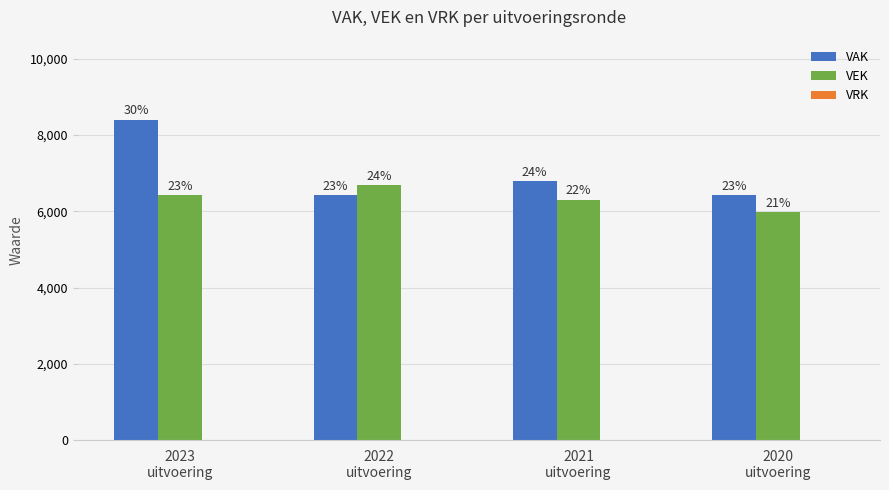

Where does the VEK series first go above 6417?

2022
uitvoering